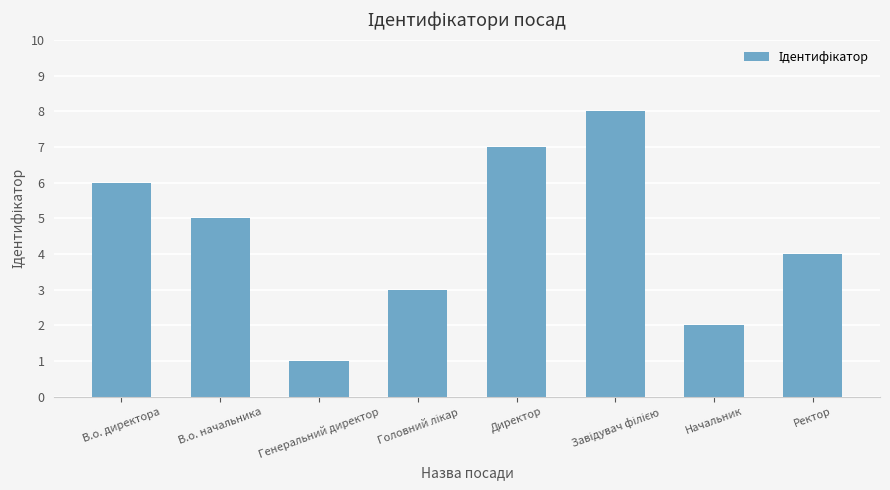

Which category has the lowest value across all series?

Генеральний директор